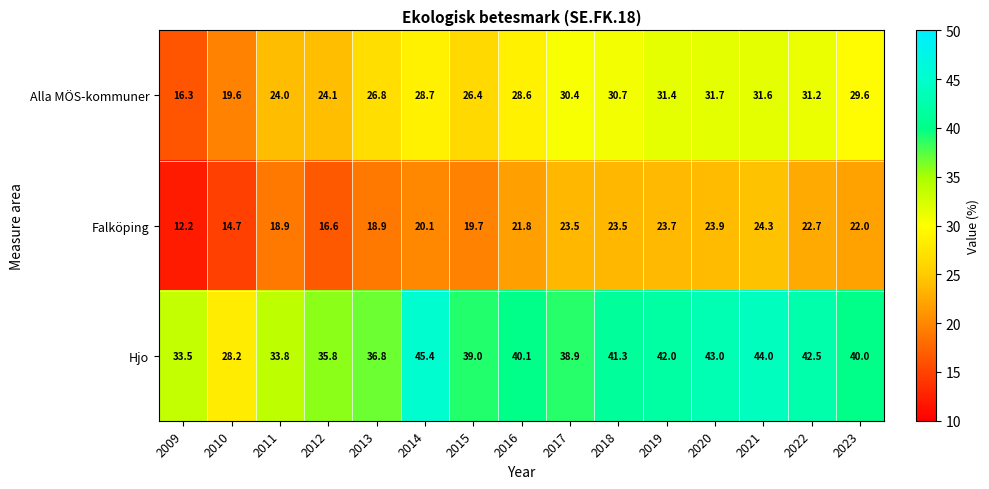

What is the average value of the Hjo series?

39.0